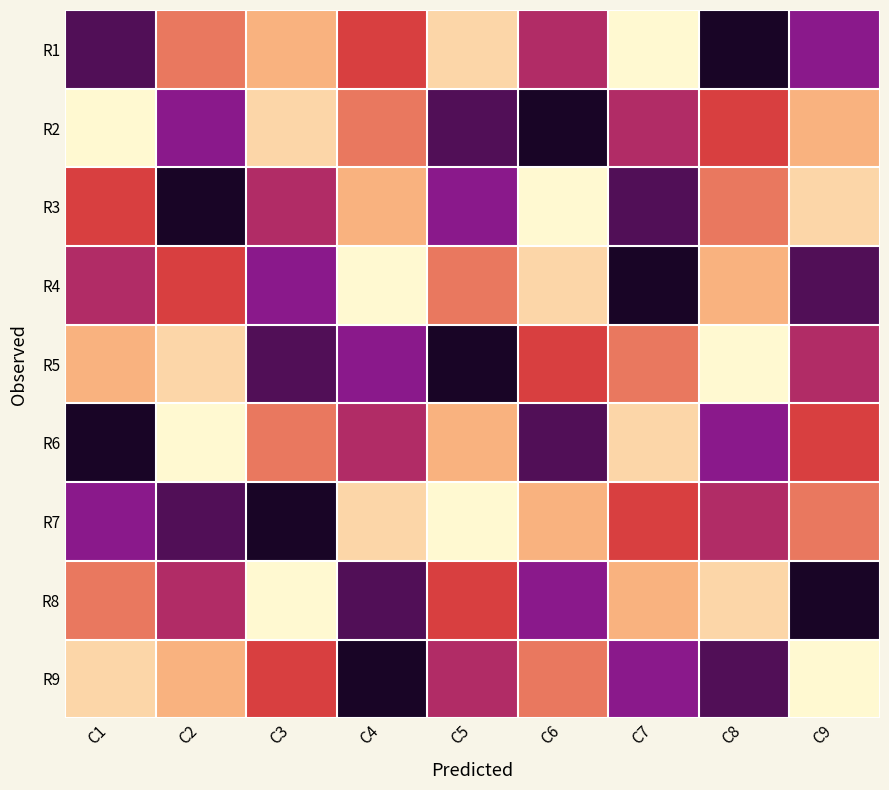

At C2, list the series in order from smallest to largest.

R6, R5, R9, R1, R4, R8, R2, R7, R3